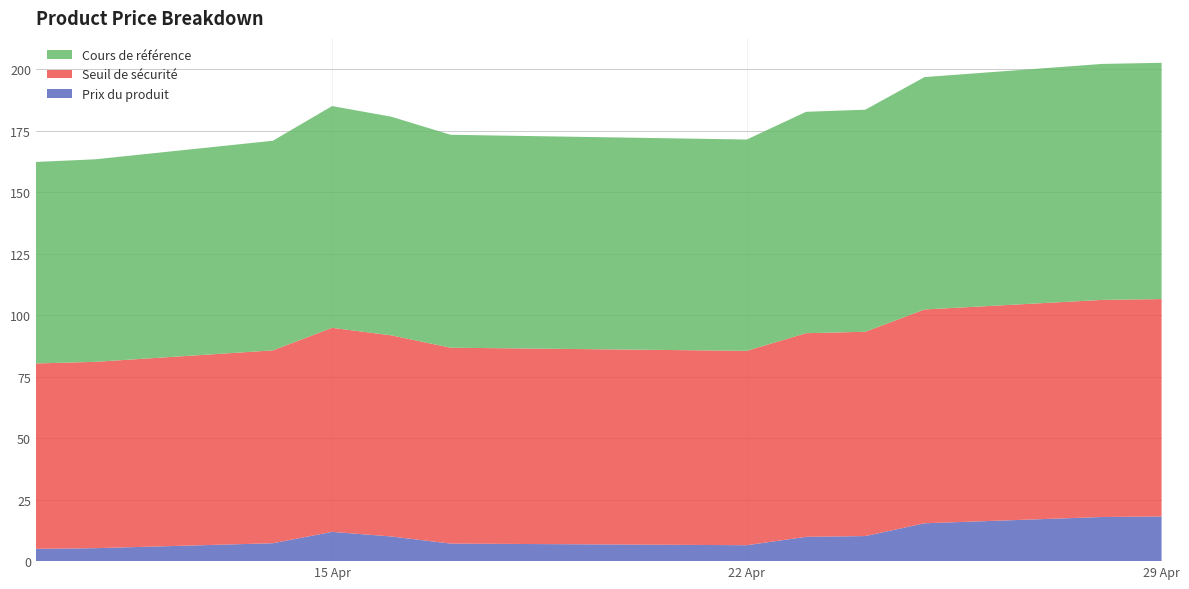

Reading right to left, what are all the values shown in this chart?

Prix du produit: 2025-04-29=18.2	2025-04-28=17.9	2025-04-25=15.4	2025-04-24=10.2	2025-04-23=9.9	2025-04-22=6.5	2025-04-17=7.1	2025-04-16=10.0	2025-04-15=11.9	2025-04-14=7.3	2025-04-11=5.3	2025-04-10=5.0
Seuil de sécurité: 2025-04-29=88.4	2025-04-28=88.3	2025-04-25=86.9	2025-04-24=83.1	2025-04-23=82.8	2025-04-22=79.0	2025-04-17=79.7	2025-04-16=81.8	2025-04-15=83.0	2025-04-14=78.4	2025-04-11=75.8	2025-04-10=75.4
Cours de référence: 2025-04-29=96.1	2025-04-28=96.0	2025-04-25=94.5	2025-04-24=90.3	2025-04-23=90.0	2025-04-22=85.9	2025-04-17=86.6	2025-04-16=88.9	2025-04-15=90.2	2025-04-14=85.2	2025-04-11=82.4	2025-04-10=81.9